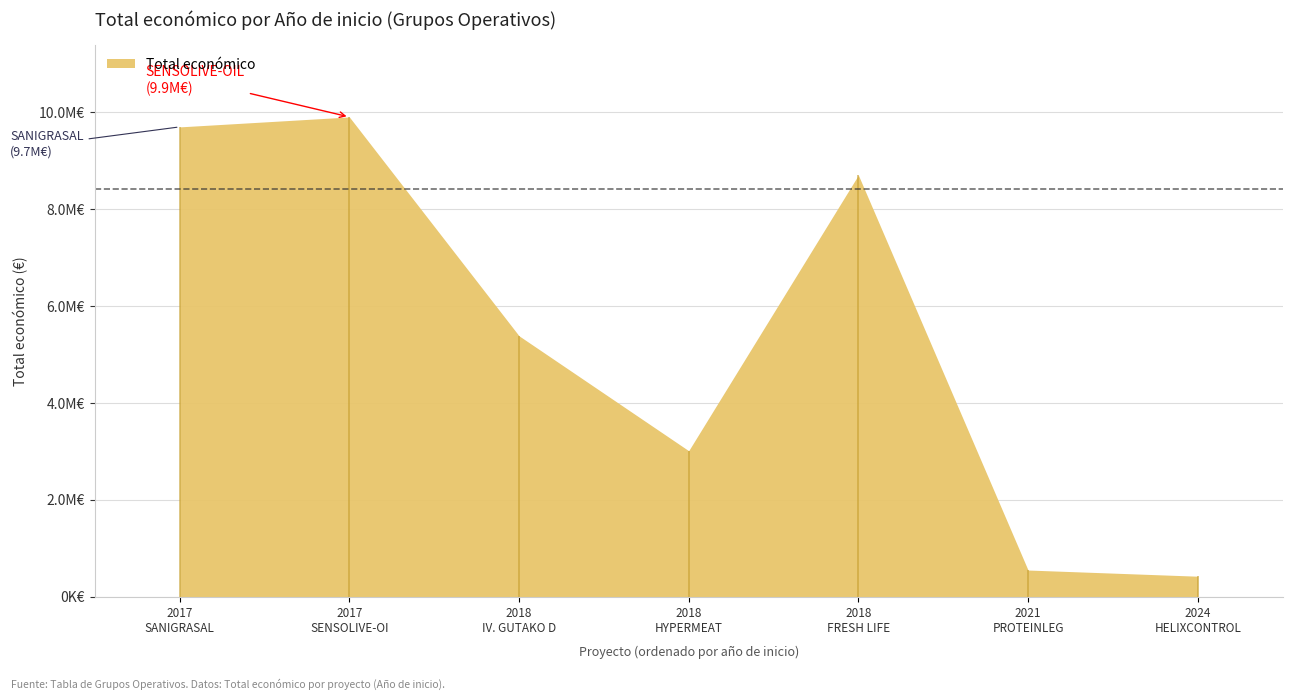

How many points are lower than both their immediate neighbors (excluding endpoints)?

1